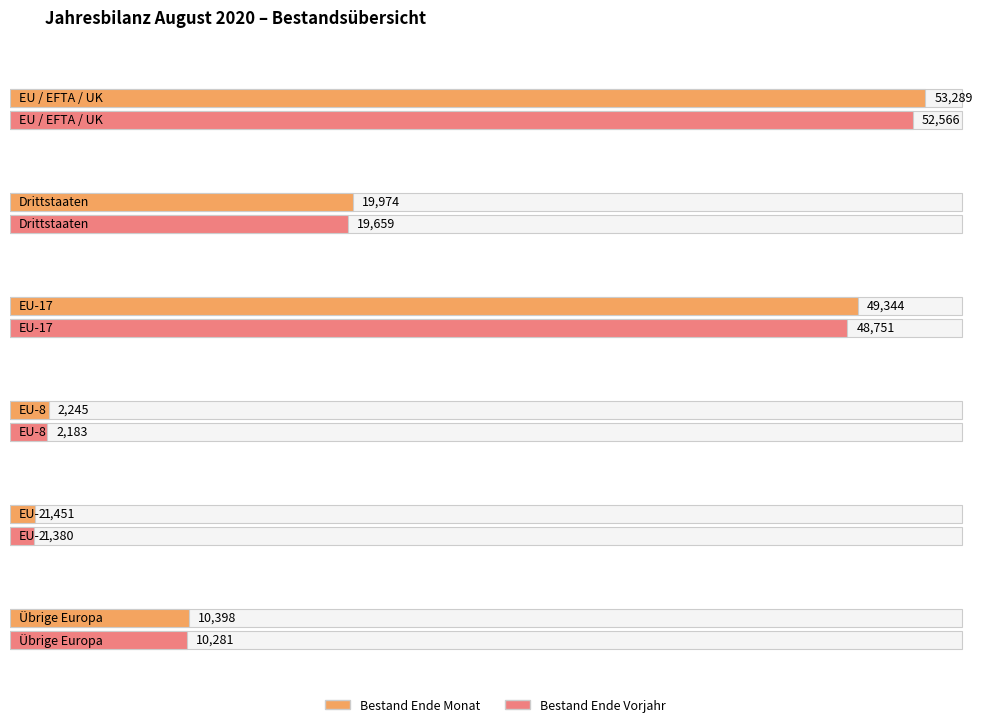

What is the label of the 5th bar from the right?

Drittstaaten